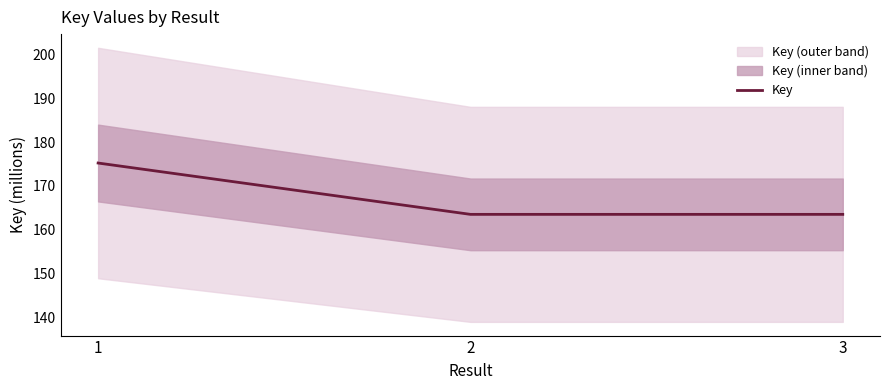

What is the ratio of the value at 2 to the value at 1?

0.9